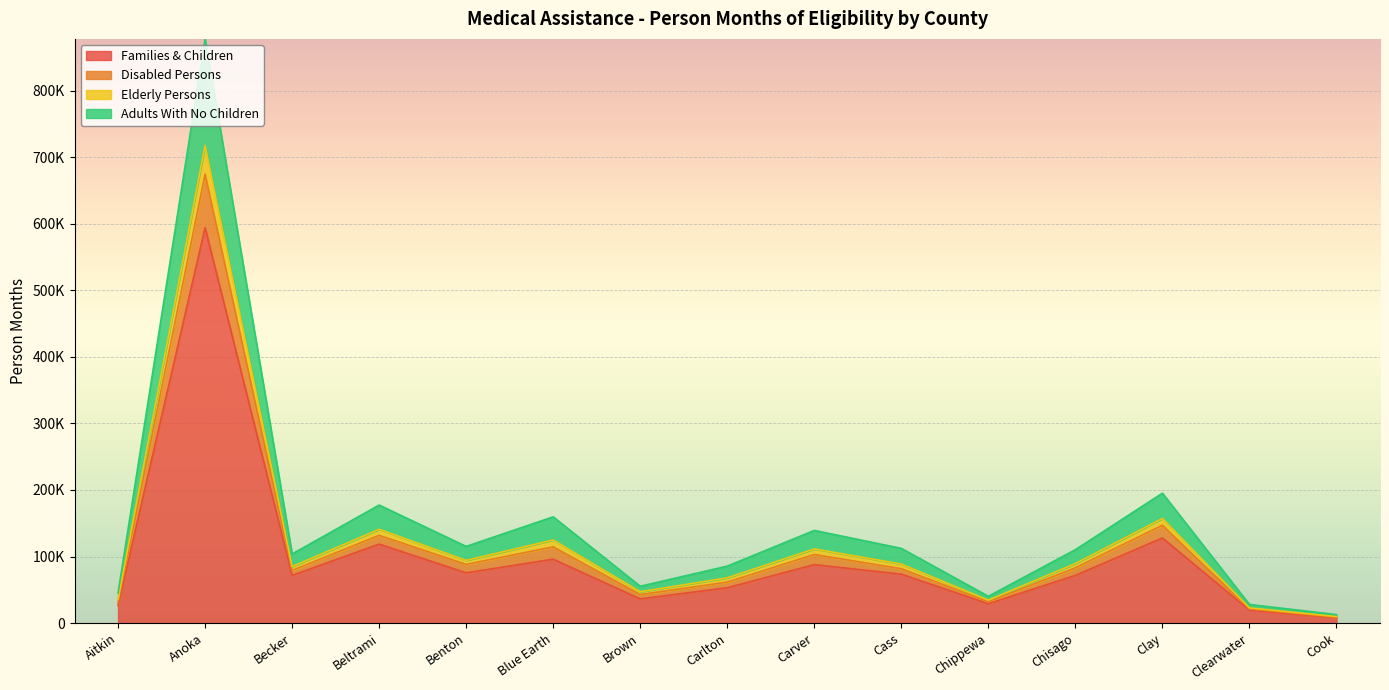

What are all the series names shown in the legend?

Families & Children, Disabled Persons, Elderly Persons, Adults With No Children